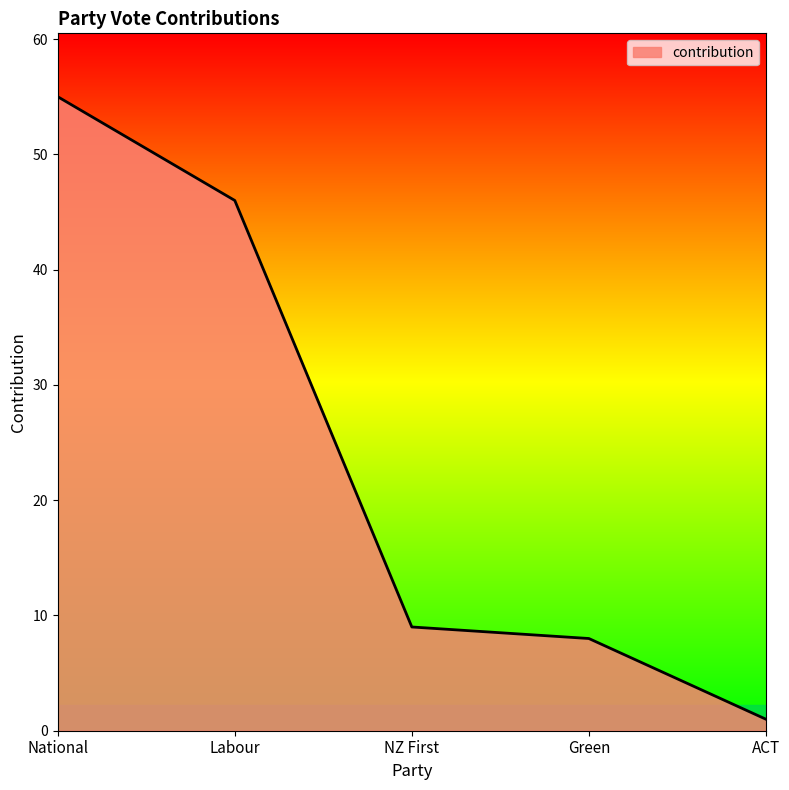

What is the difference between the values at National and ACT?

54